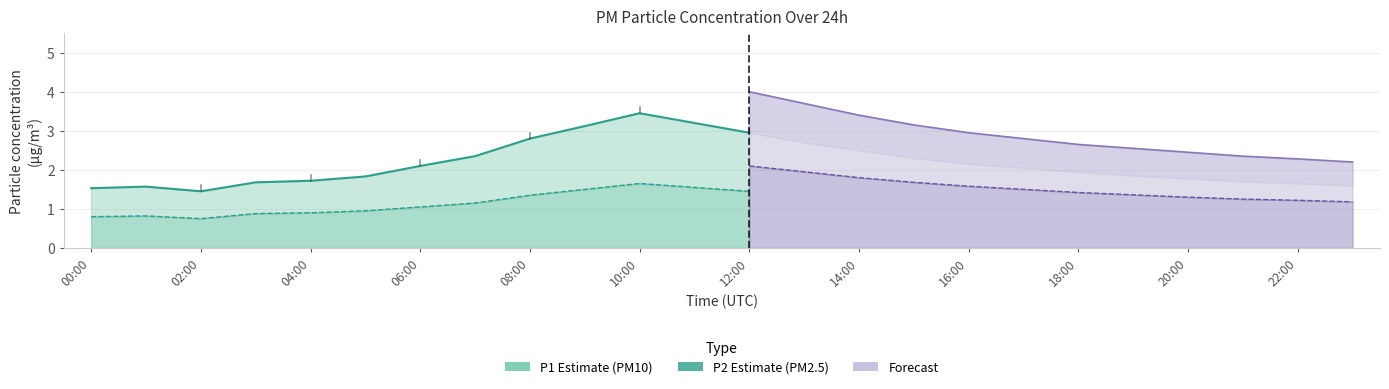

Which series changed the most between 01:00 and 19:00?

P1